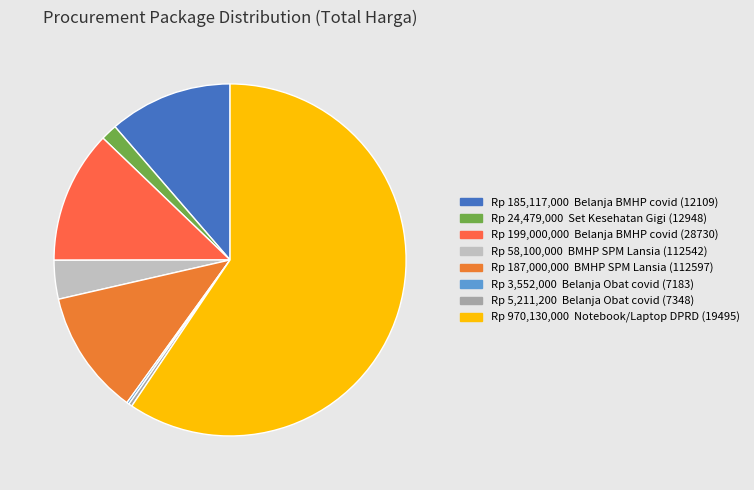

Which category accounts for the majority?

19495